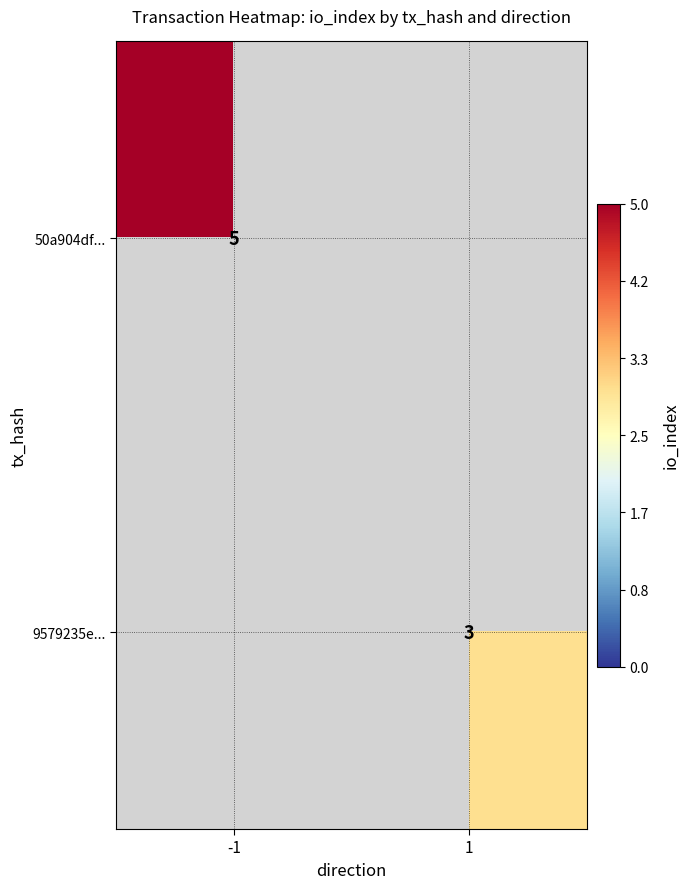

The 50a904df... series shows 2 at -1. True or false?

False